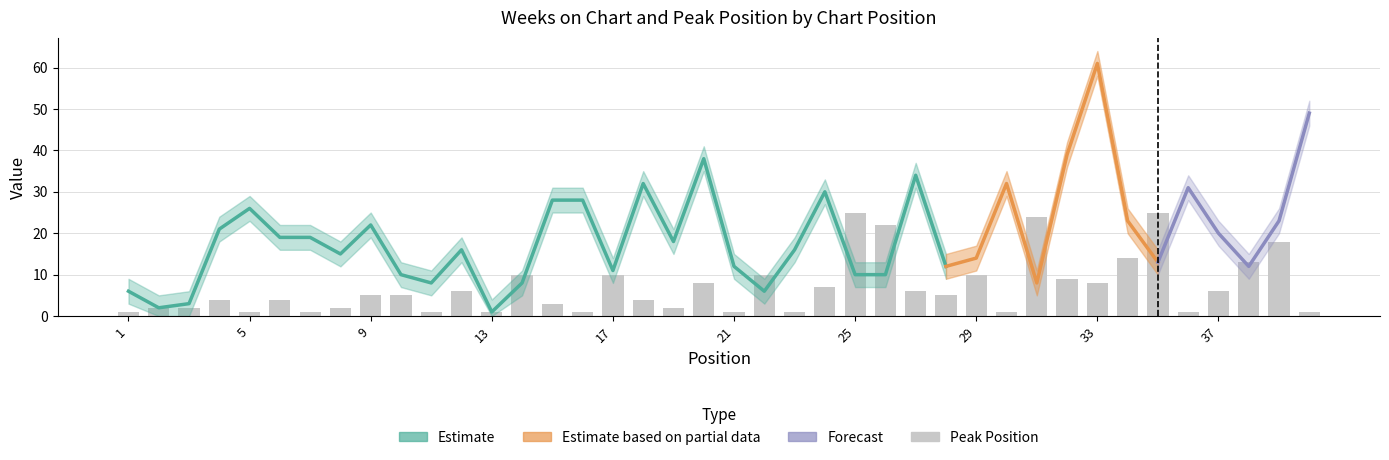

Which category has the highest value in the Peak Position upper series?

25